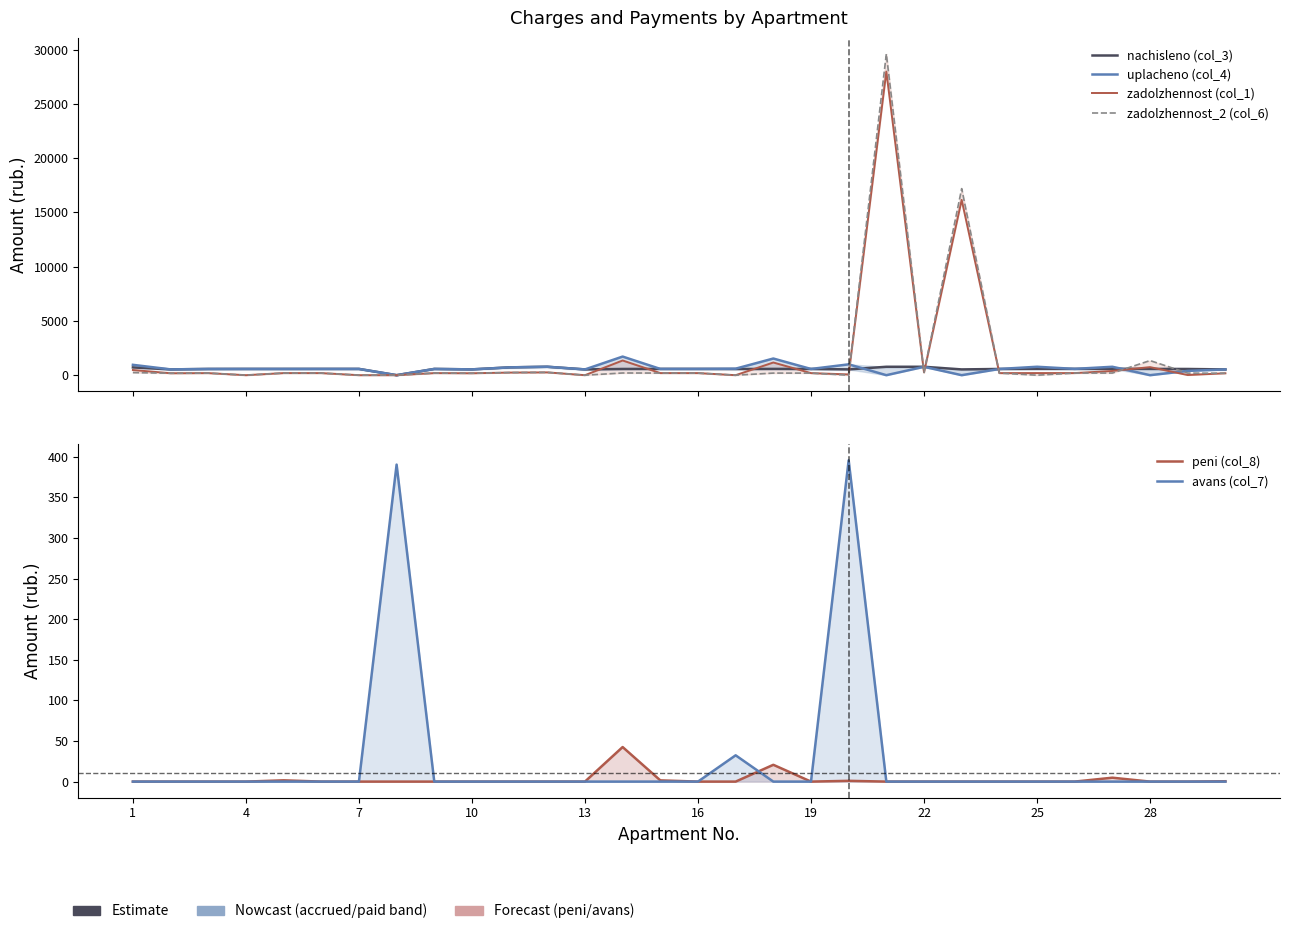

Where is the first local minimum for zadolzhennost_2 (col_6)?

4